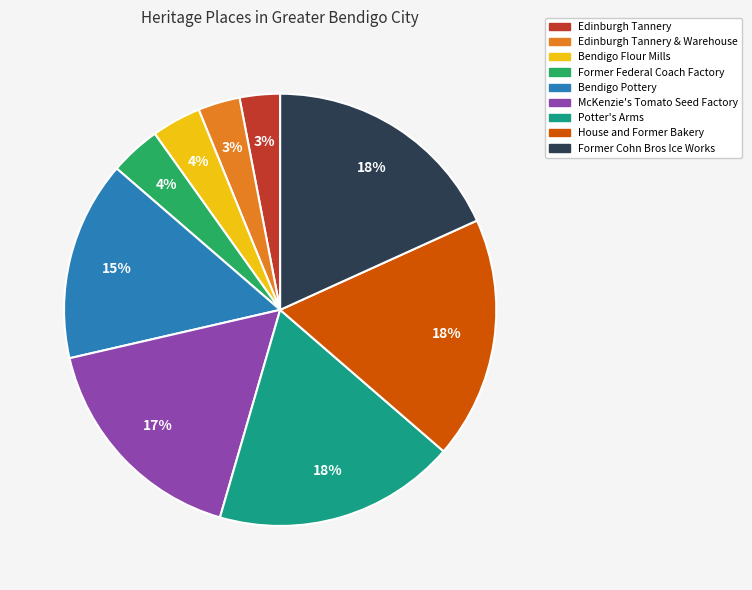

Between Former Federal Coach Factory and House and Former Bakery, which is larger?

House and Former Bakery